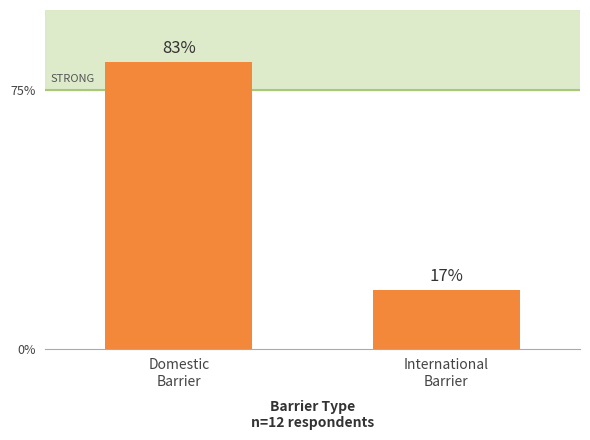

How many values are between 17 and 83?

2